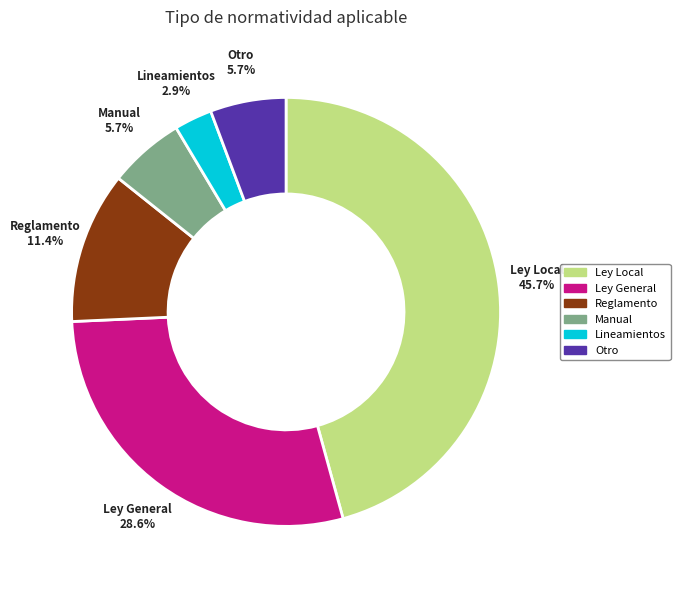

Is the sum of Otro and Lineamientos greater than half?

No